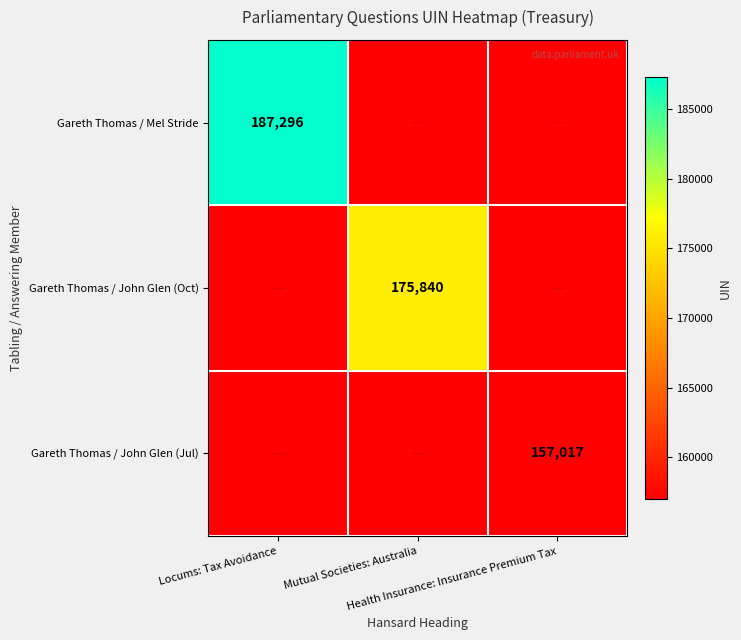

Is the value of Gareth Thomas / John Glen (Jul) at Locums: Tax Avoidance greater than the value of Gareth Thomas / John Glen (Oct) at Health Insurance: Insurance Premium Tax?

No